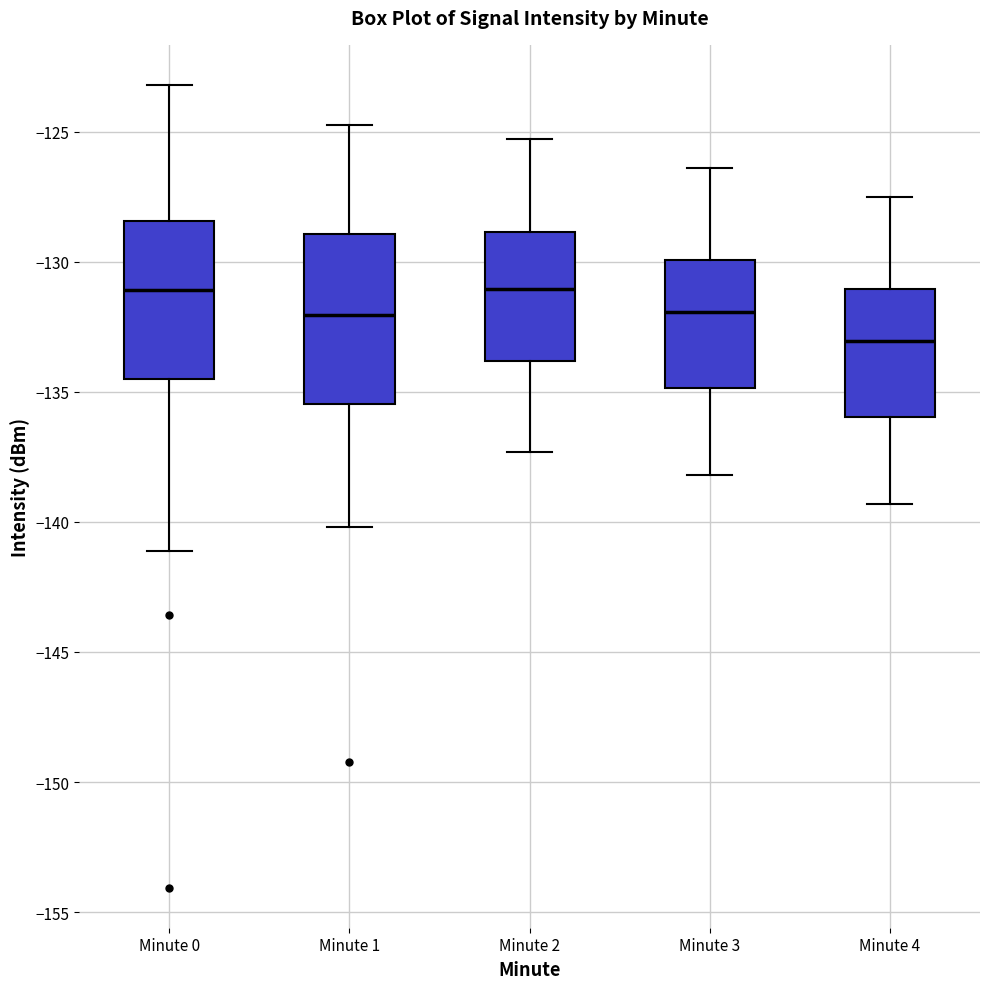

Reading left to right, transcribe this box plot: for each box, give where its median line is, the range the box spans, and where its two whiskers end, as read against the y-axis. The values are not printed on the chart, so give them approximately, as read against the axis.

Minute 0: median -131.0, box -134.5 to -128.5, whiskers -141.0 to -123.0
Minute 1: median -132.0, box -135.5 to -129.0, whiskers -140.0 to -125.0
Minute 2: median -131.0, box -134.0 to -129.0, whiskers -137.5 to -125.5
Minute 3: median -132.0, box -135.0 to -130.0, whiskers -138.0 to -126.5
Minute 4: median -133.0, box -136.0 to -131.0, whiskers -139.5 to -127.5